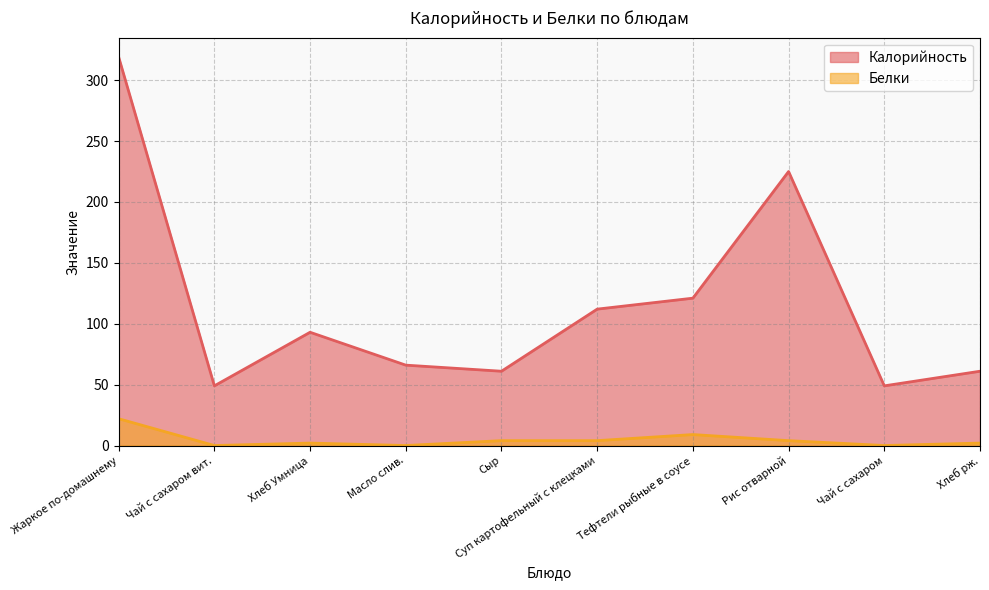

What position from the left is Чай с сахаром?

9